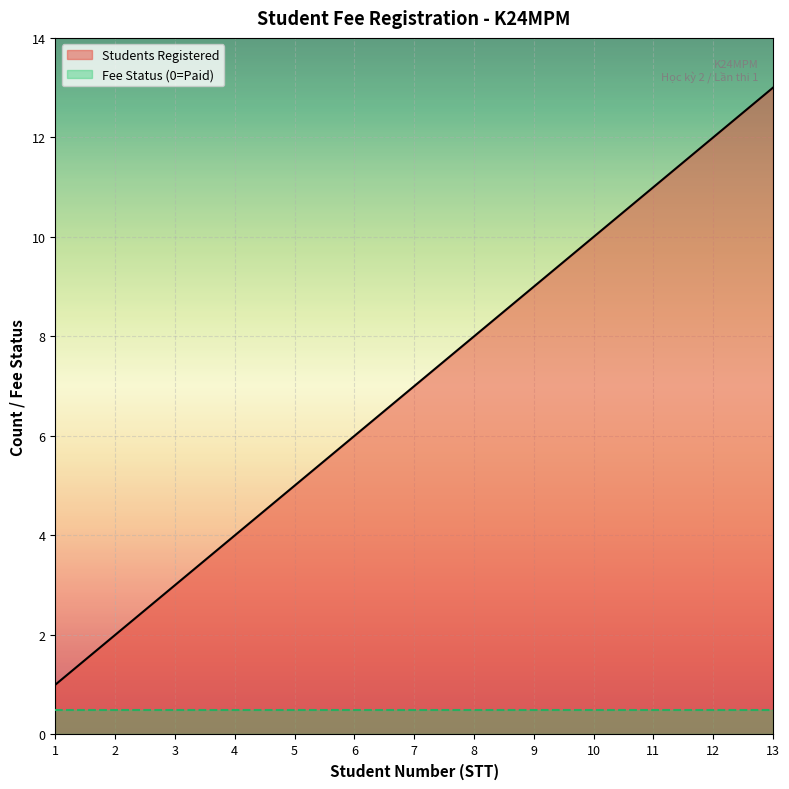

What is the change in value from 5 to 7?

+2